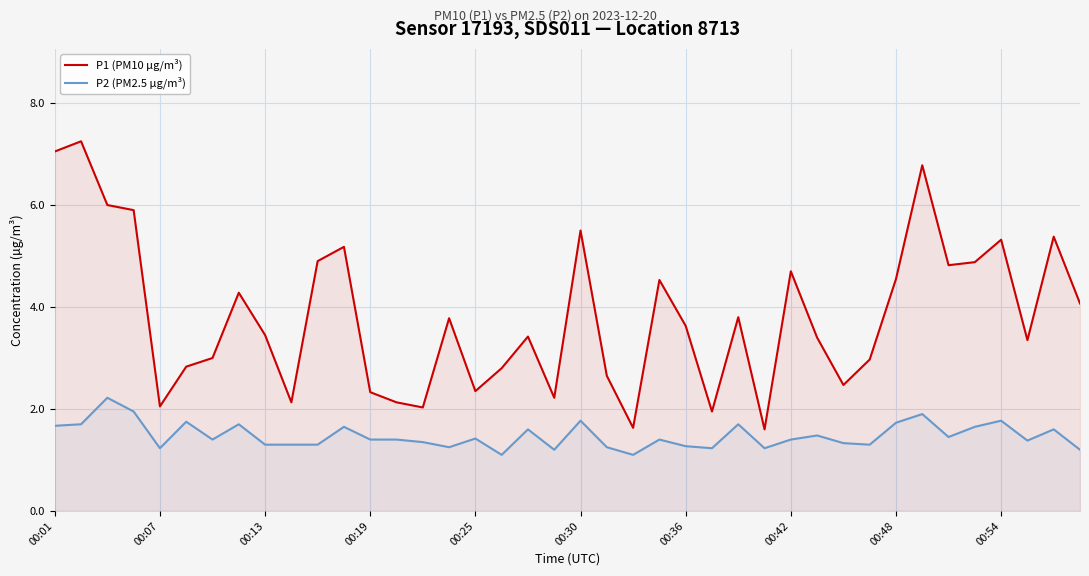

True or false: P1 (PM10 µg/m³) and P2 (PM2.5 µg/m³) cross at least once.

False